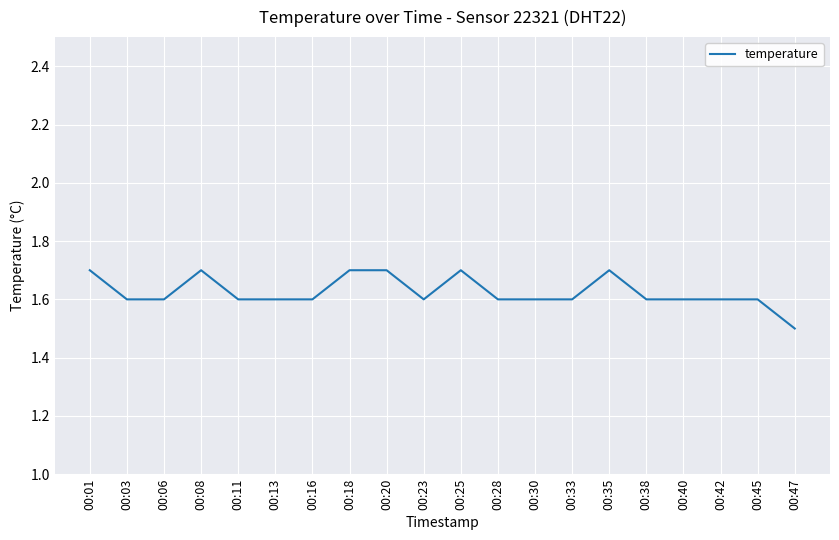

What is the sum of the values at 00:40 and 00:28?

3.2